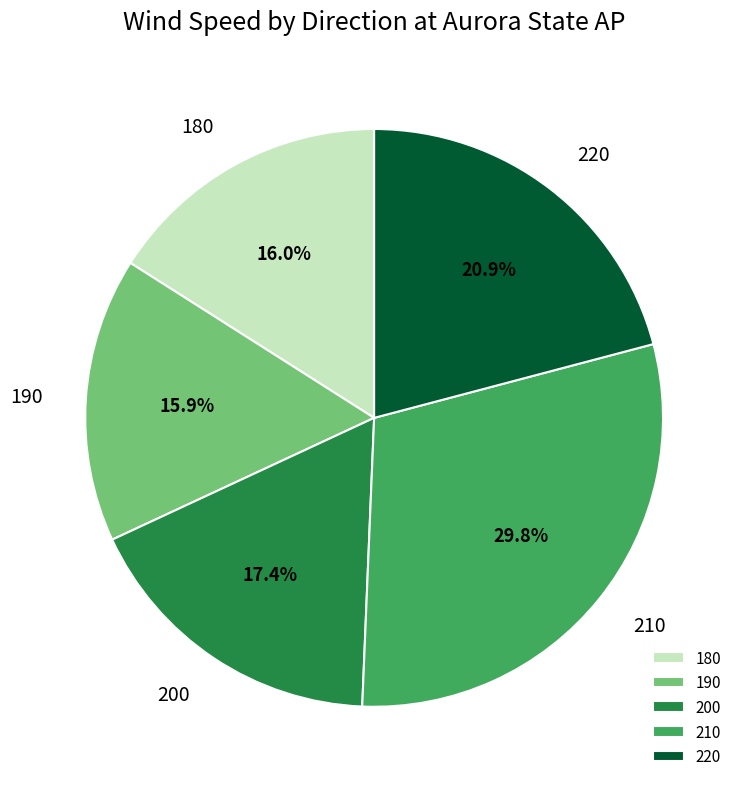

Between 190 and 210, which is larger?

210